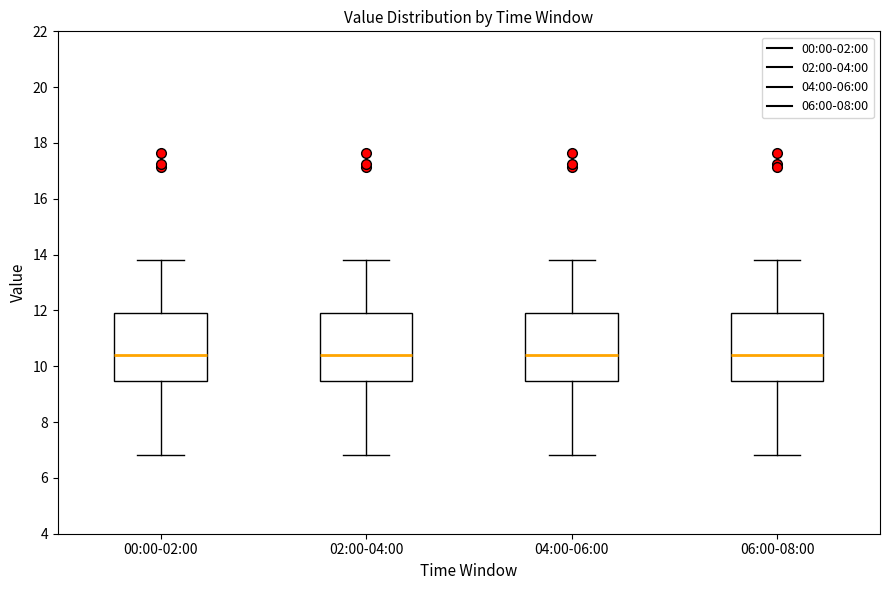

Where is the lower edge of the box for 02:00-04:00 on the y-axis? The values are not printed on the chart, so give them approximately, as read against the axis.

9.4